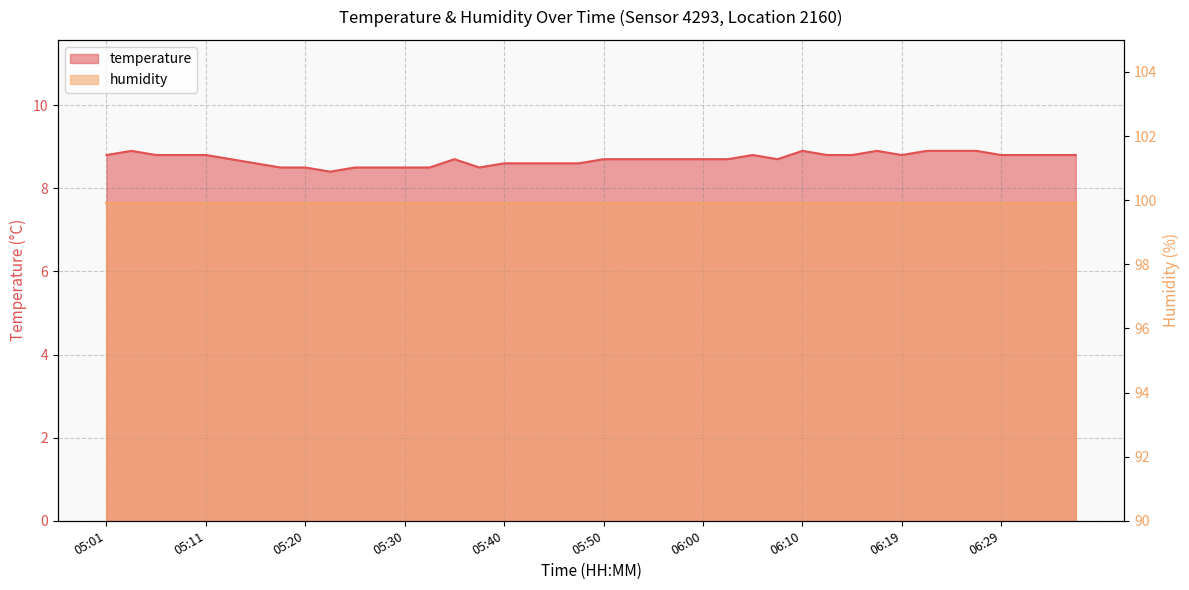

How many lines are shown in the chart?

1